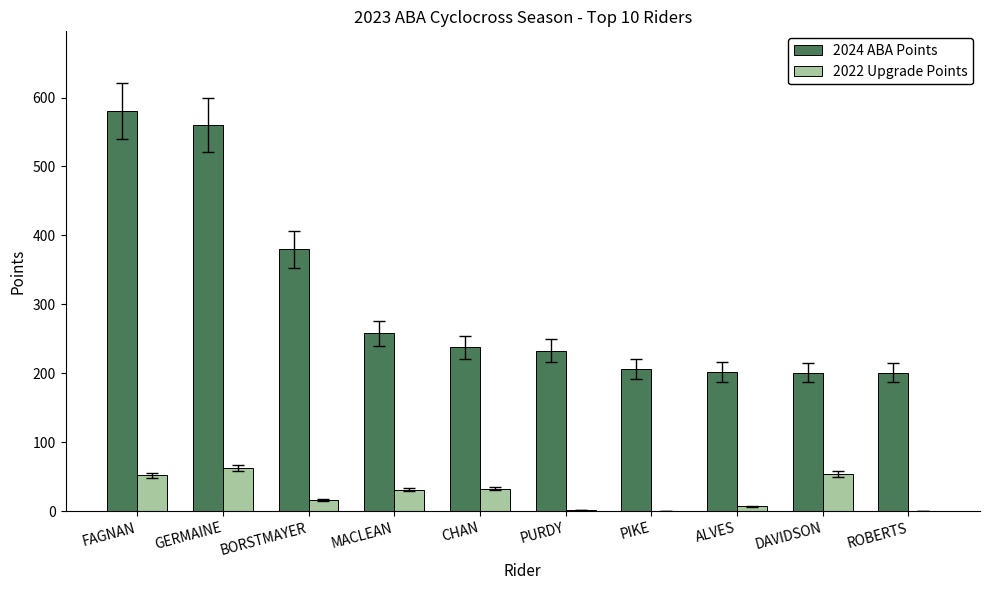

What is the highest value of the 2022 Upgrade Points series?

63